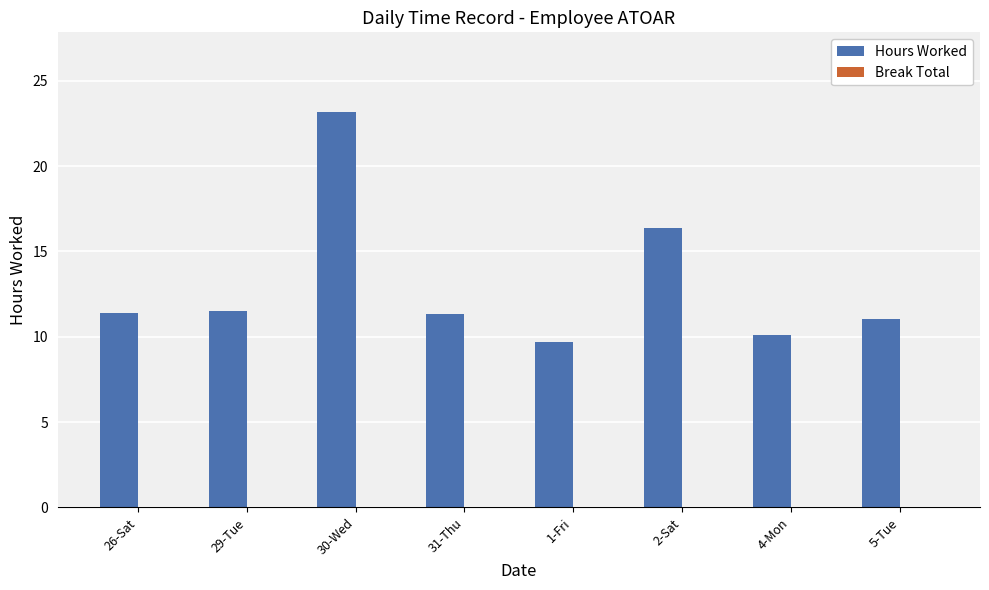

Which label corresponds to the largest value in the chart?

30-Wed